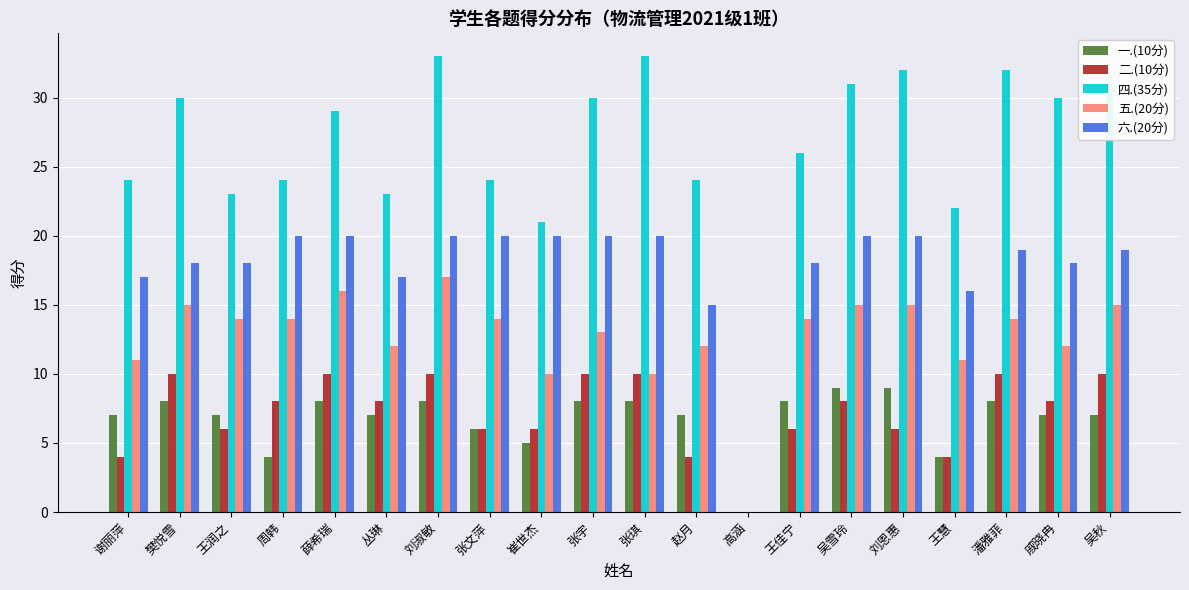

The 一.(10分) series shows 4 at 张宇. True or false?

False